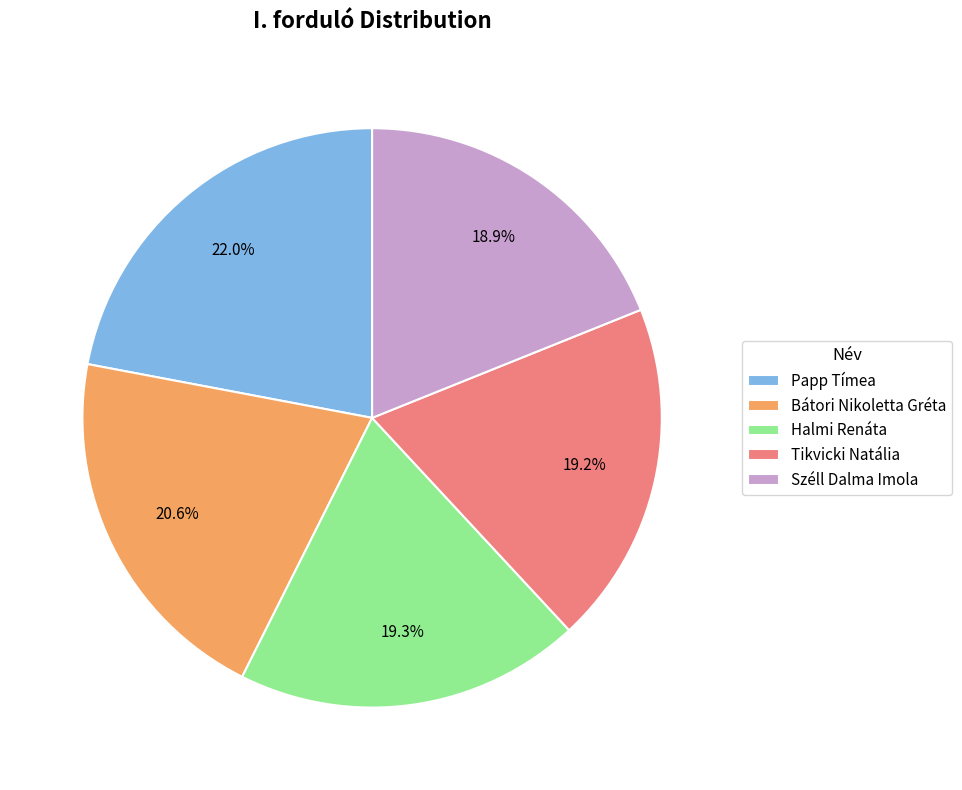

Count the number of slices in the pie.

5